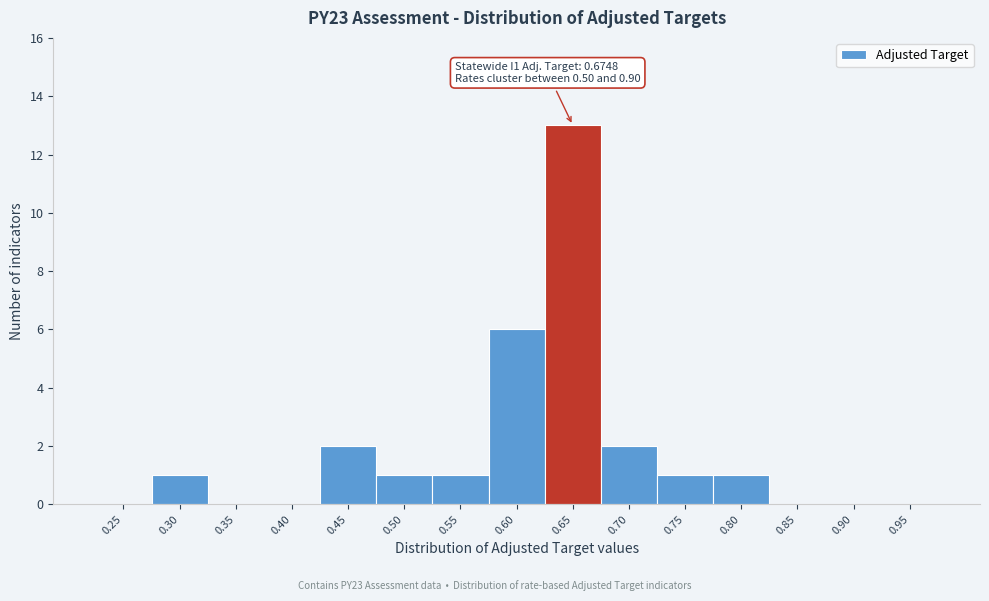

Reading left to right, what are all the values shown in this chart?

0.25=0	0.30=1	0.35=0	0.40=0	0.45=2	0.50=1	0.55=1	0.60=6	0.65=13	0.70=2	0.75=1	0.80=1	0.85=0	0.90=0	0.95=0